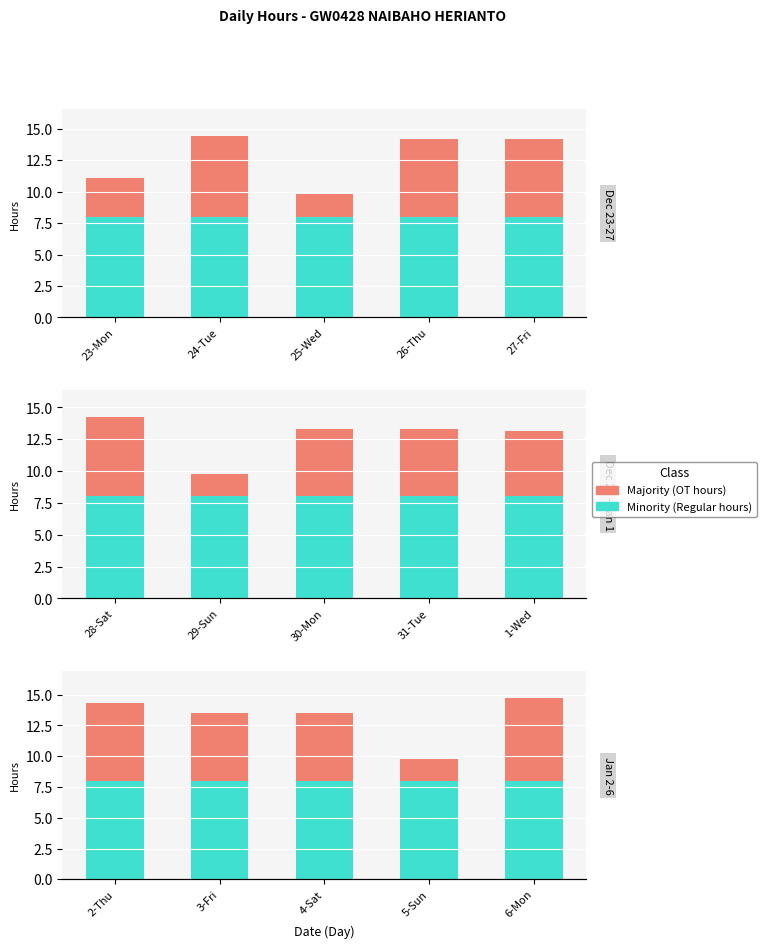

Rank the series by their maximum value, from highest to lowest.

Minority, Majority